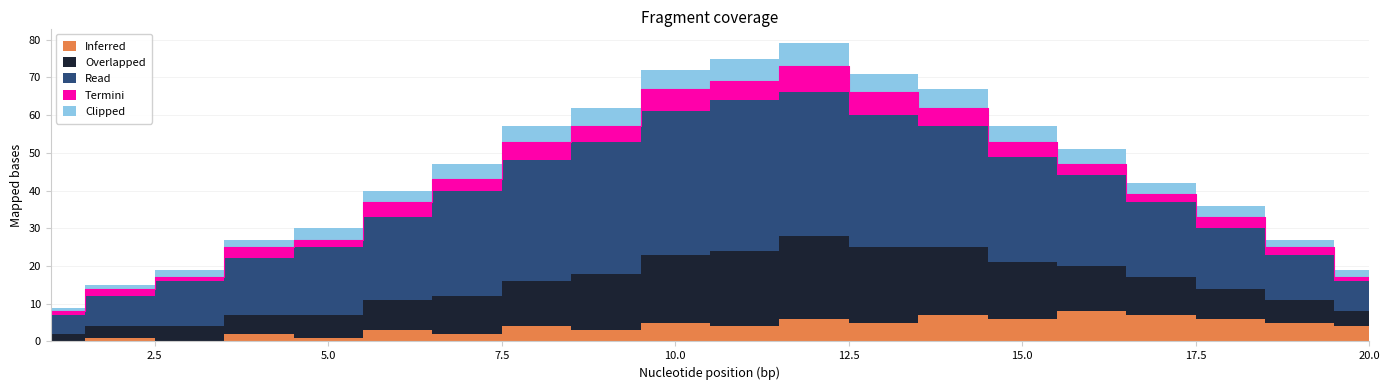

Between 12 and 19, which series saw the biggest shift?

Read